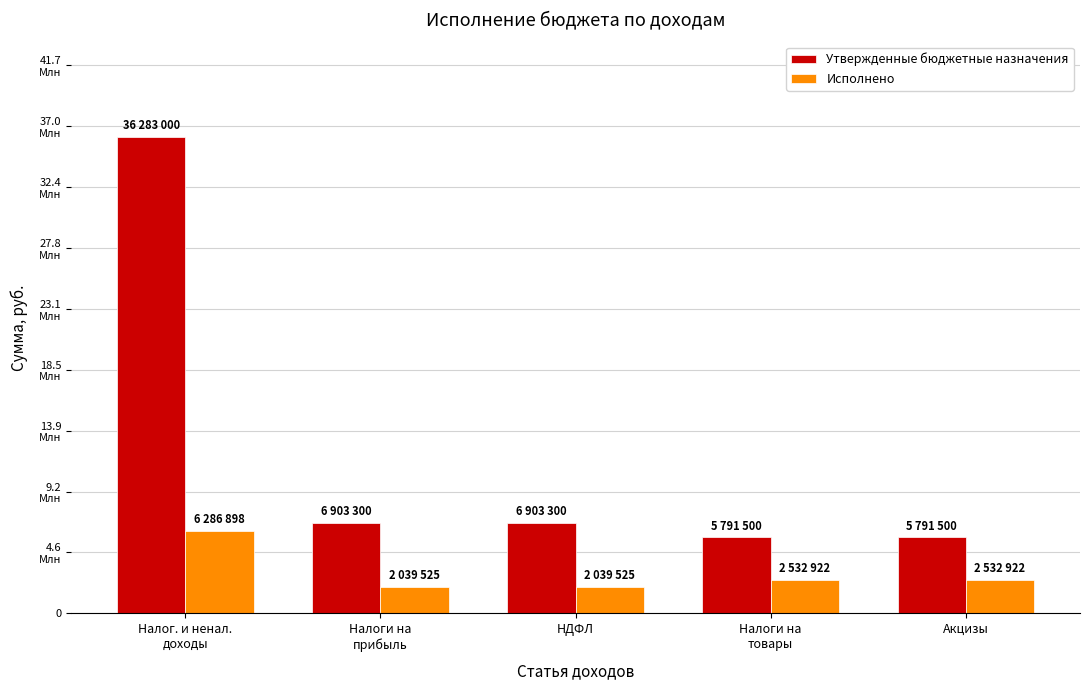

What is the sum of the Утвержденные бюджетные назначения values at Налоги на
товары and НДФЛ?

12694800.0